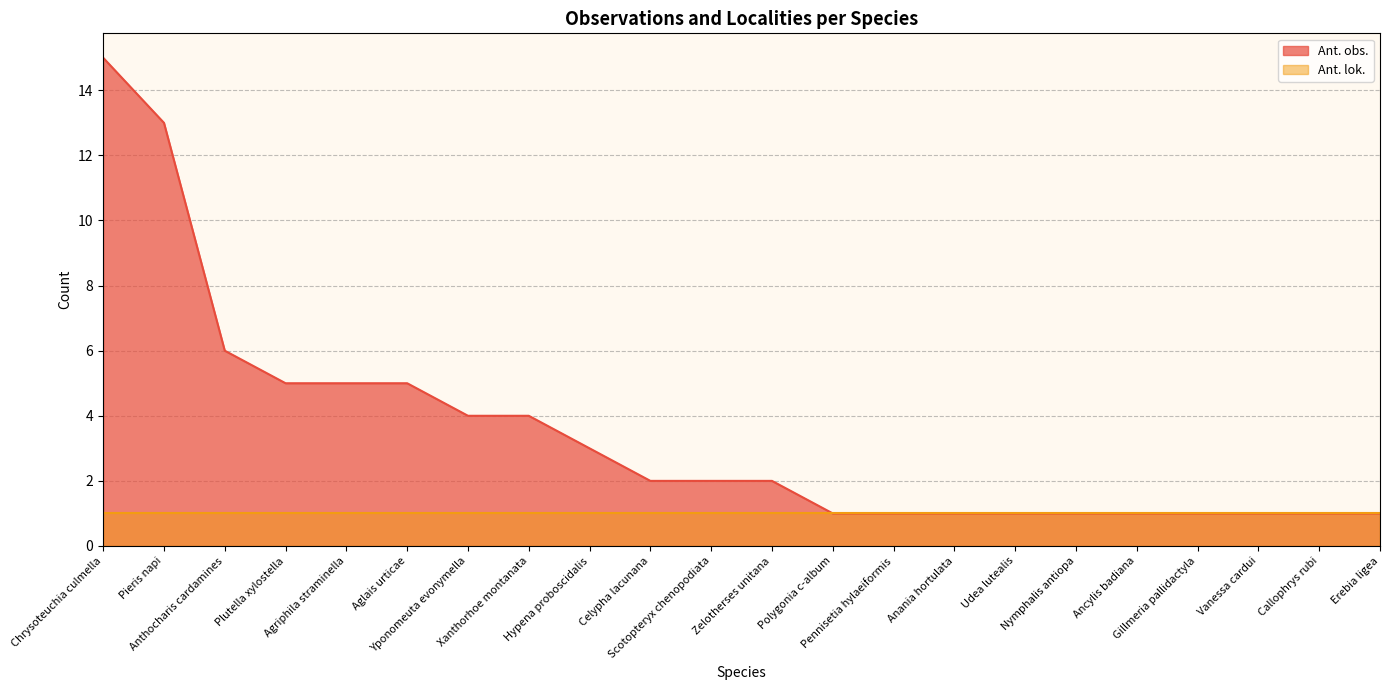

What position from the right is Chrysoteuchia culmella?

22